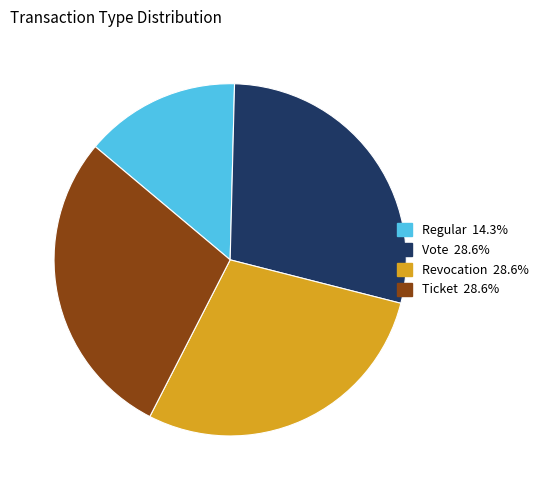

Is there a majority slice in this chart?

No